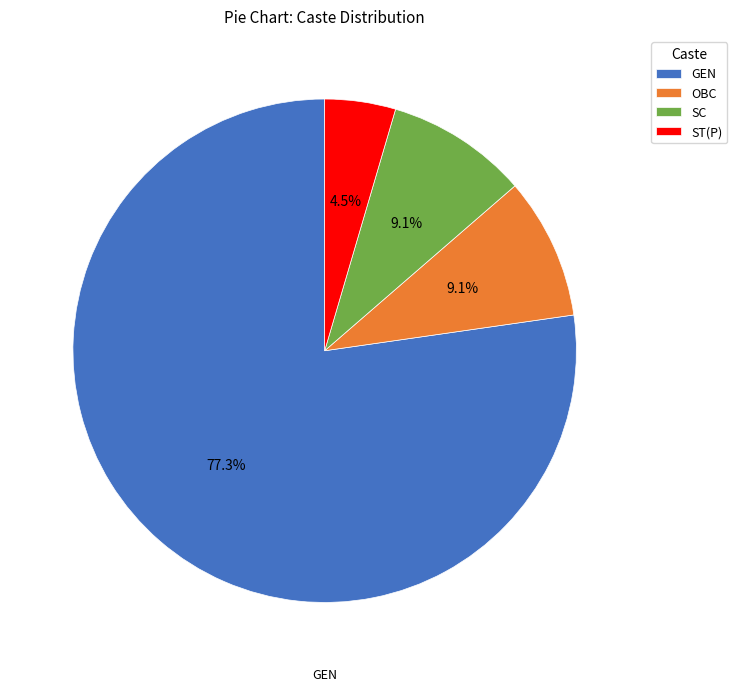

Combined, do OBC and SC account for over 50%?

No